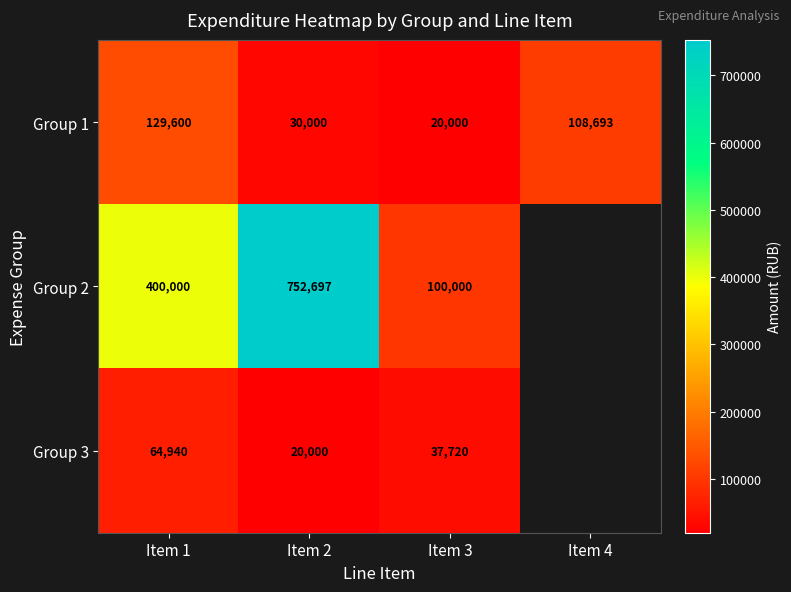

Which has a higher value, Item 4 or Item 2?

Item 4